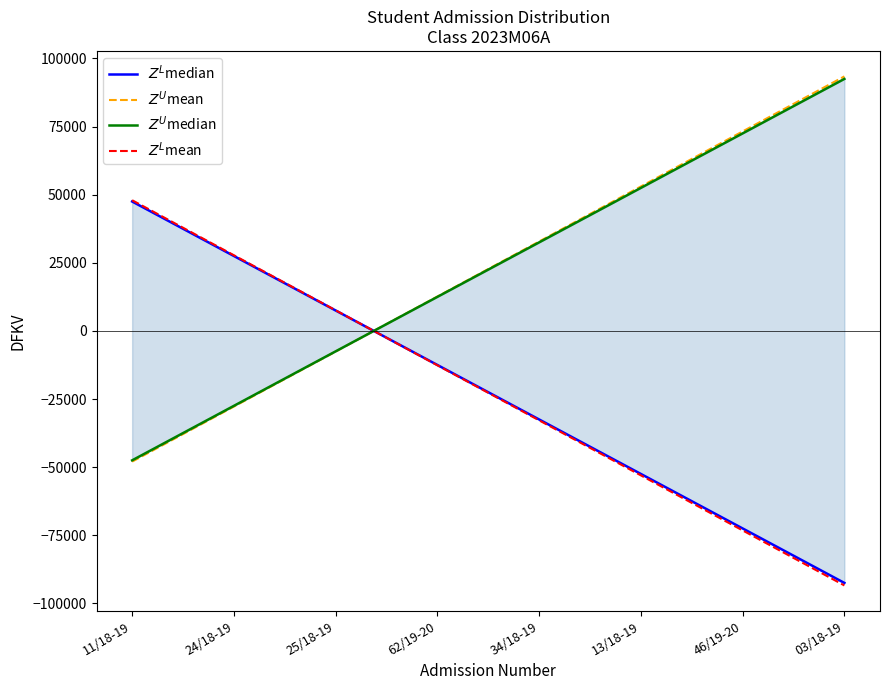

What are all the series names shown in the legend?

$Z^L$median, $Z^U$mean, $Z^U$median, $Z^L$mean